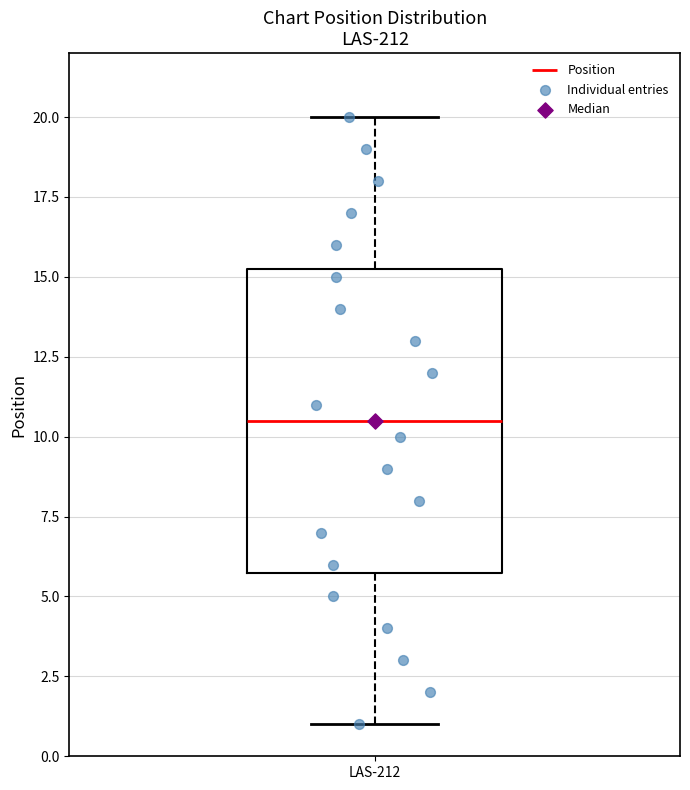

Read this box plot against the y-axis: the position of the median line, the range covered by the box, and the ends of both whiskers. The values are not printed on the chart, so give them approximately, as read against the axis.

median 10.5, box 6.0 to 15.5, whiskers 1.0 to 20.0